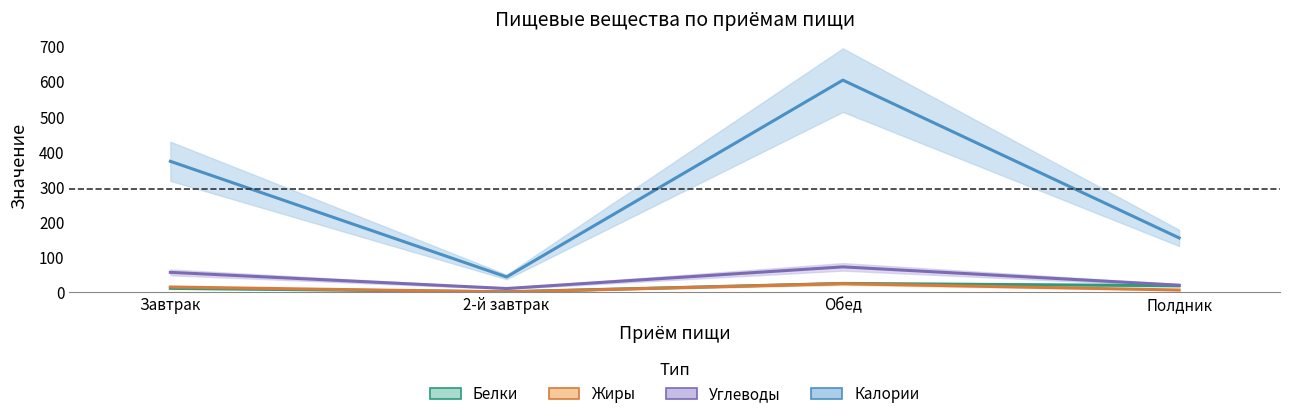

True or false: Калории and Жиры cross at least once.

False